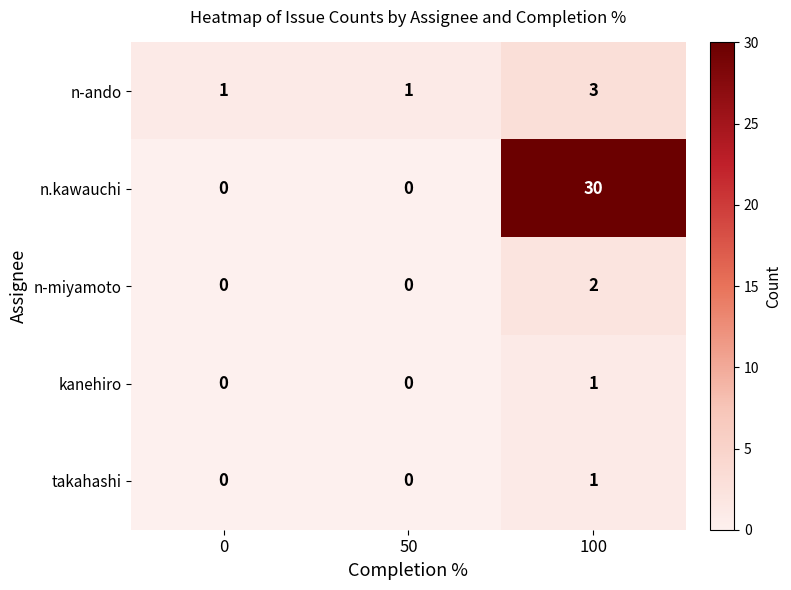

Which series has the widest spread of values?

n.kawauchi